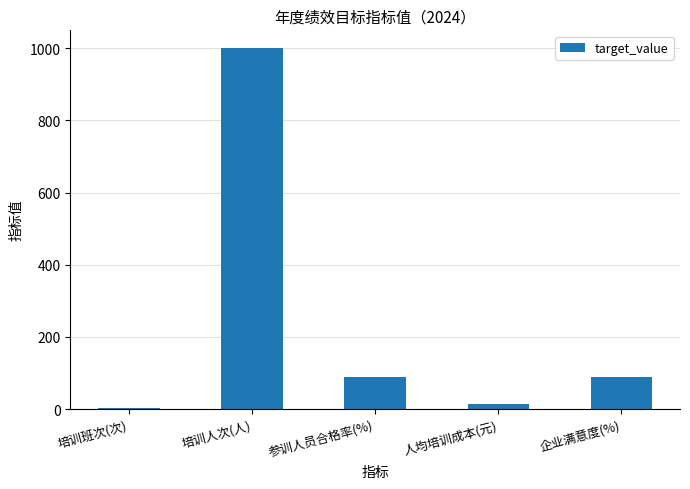

Are the bars horizontal?

No